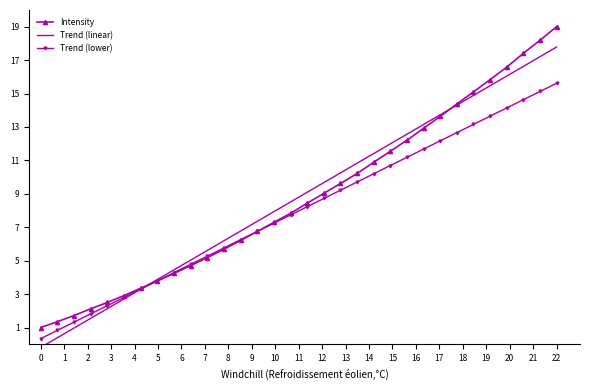

How many values in the Trend (lower) series exceed 8?

16